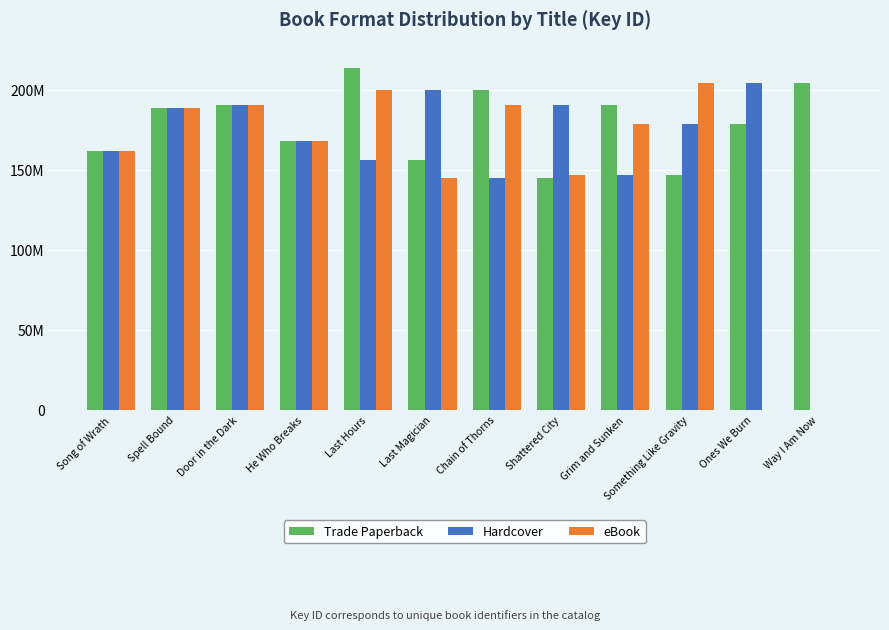

What is the difference between the maximum and minimum values in the eBook series?

204364504